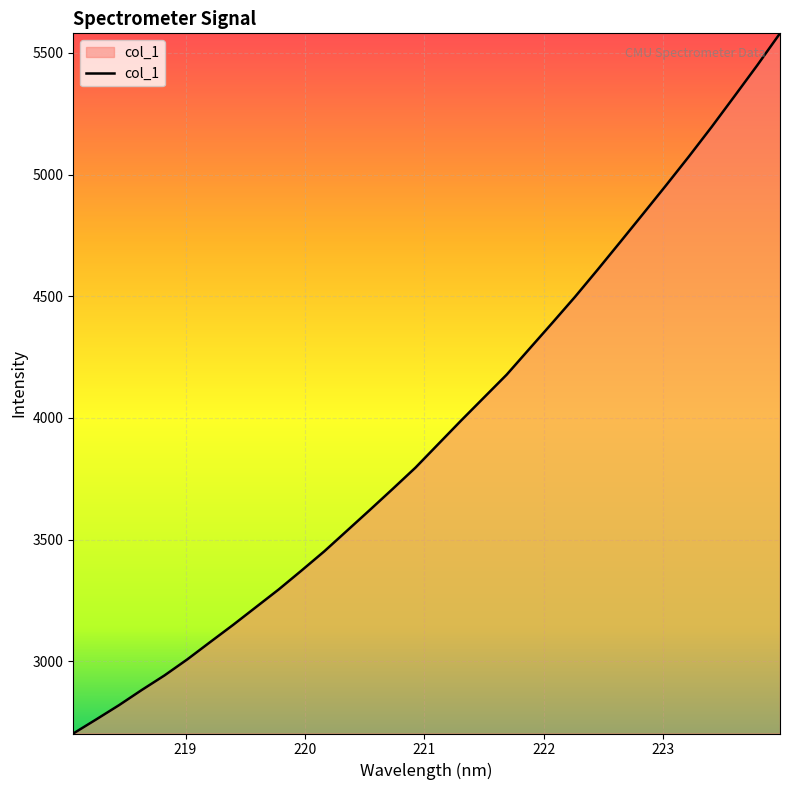

What is the maximum value shown in the chart?

5580.4